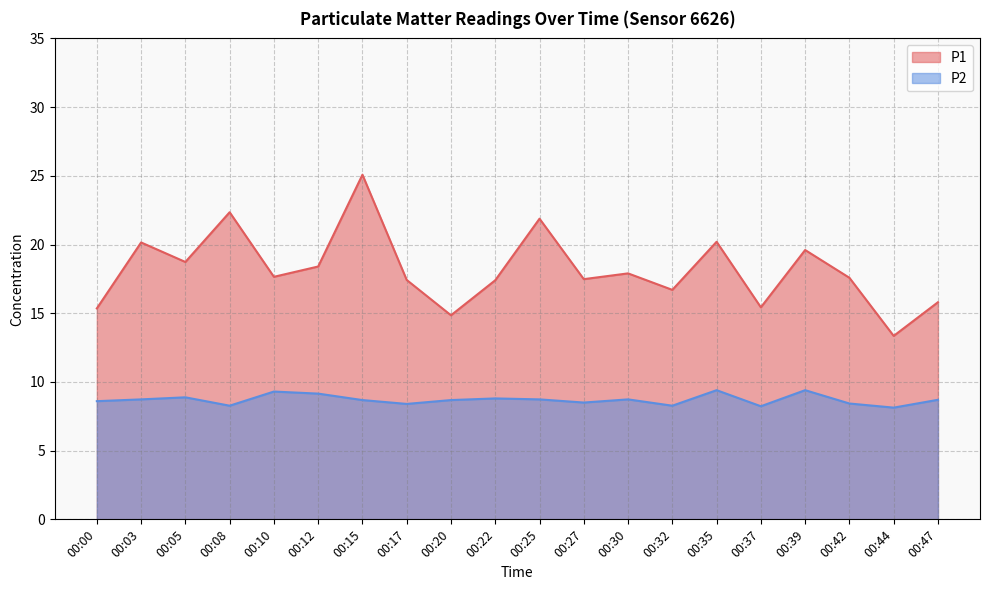

What is the minimum value for P2?

8.1